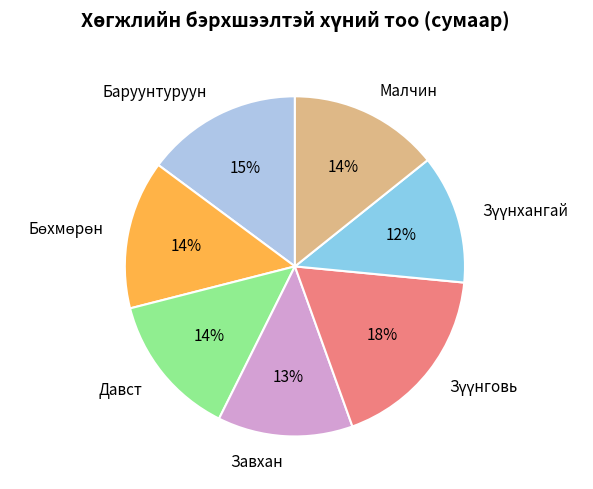

To the nearest percent, what portion does Баруунтуруун represent?

15%